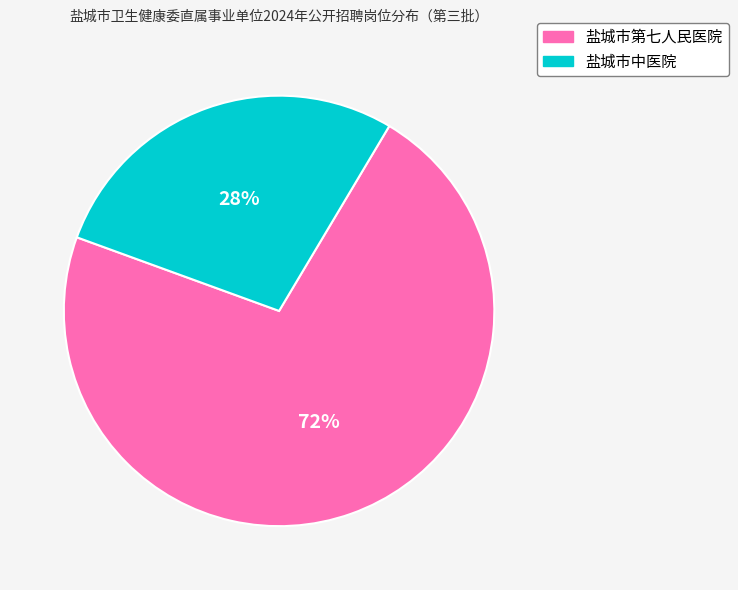

How many segments does this pie chart have?

2